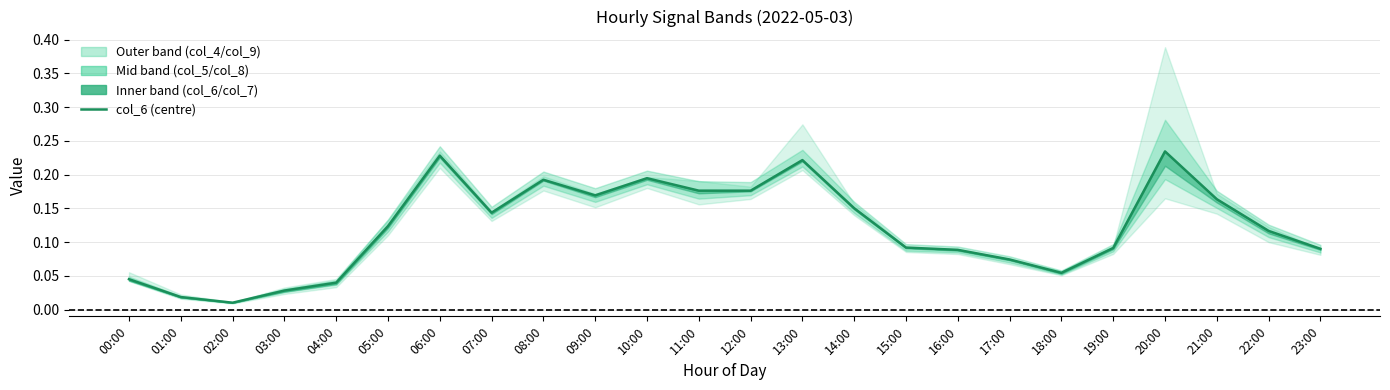

List the labels in order of value, smallest first.

02:00, 01:00, 03:00, 04:00, 00:00, 18:00, 17:00, 16:00, 23:00, 19:00, 15:00, 22:00, 05:00, 07:00, 14:00, 21:00, 09:00, 12:00, 11:00, 08:00, 10:00, 13:00, 06:00, 20:00